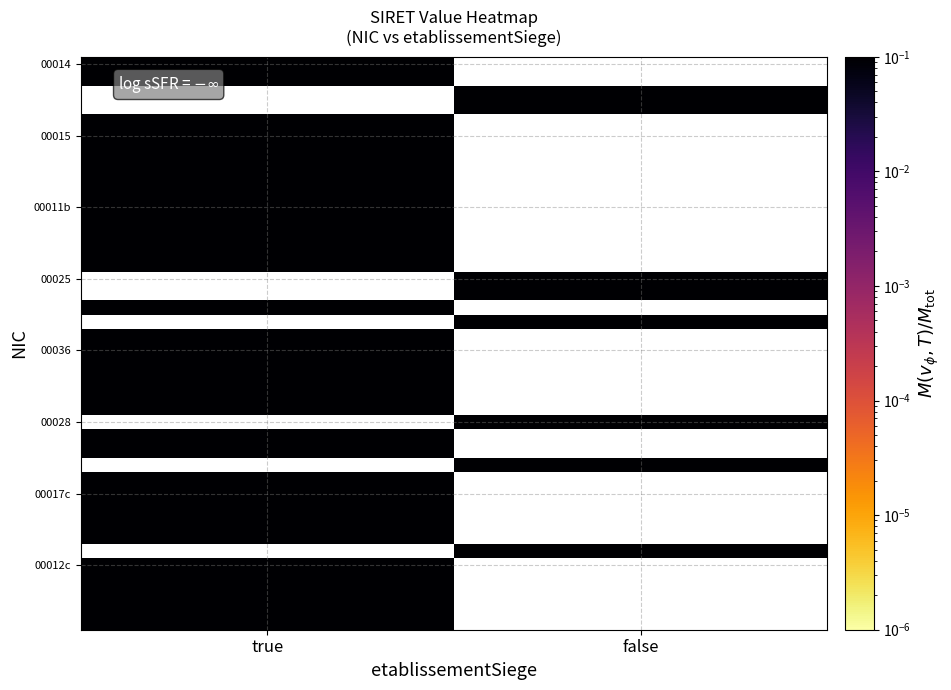

Count the number of data series in this chart.

40